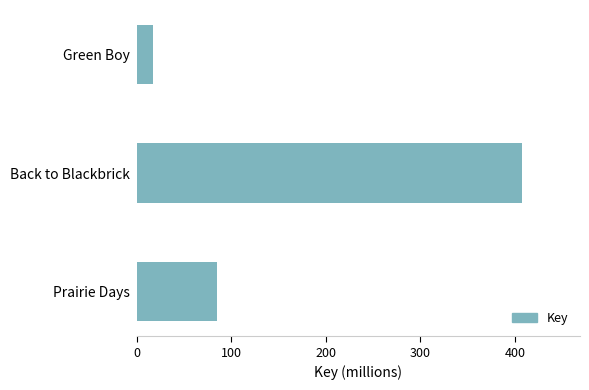

The chart shows a value of 407.7 at Back to Blackbrick. True or false?

True